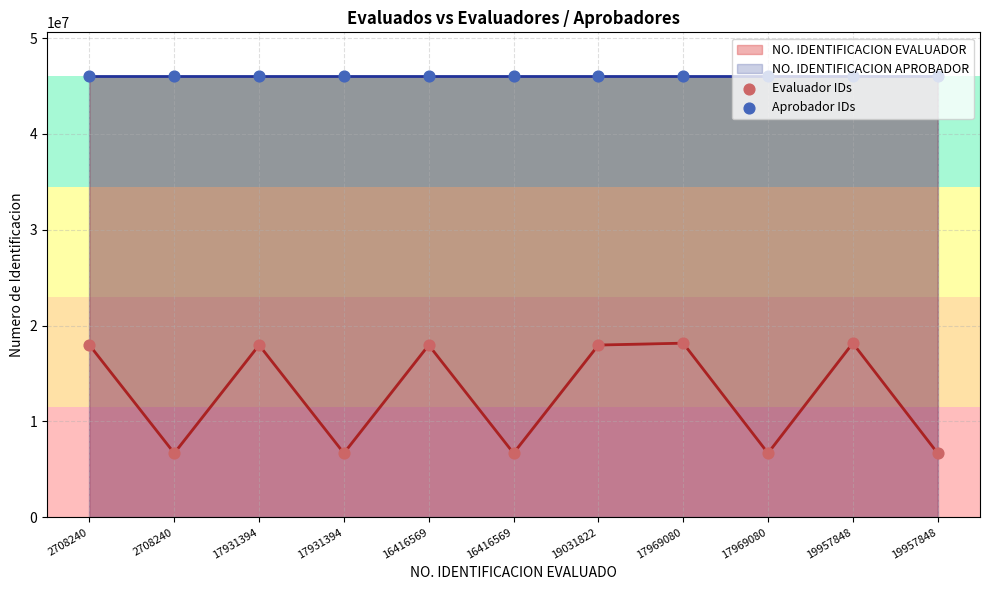

Is the value of Aprobador IDs at 17931394 greater than the value of Evaluador IDs at 2708240?

Yes